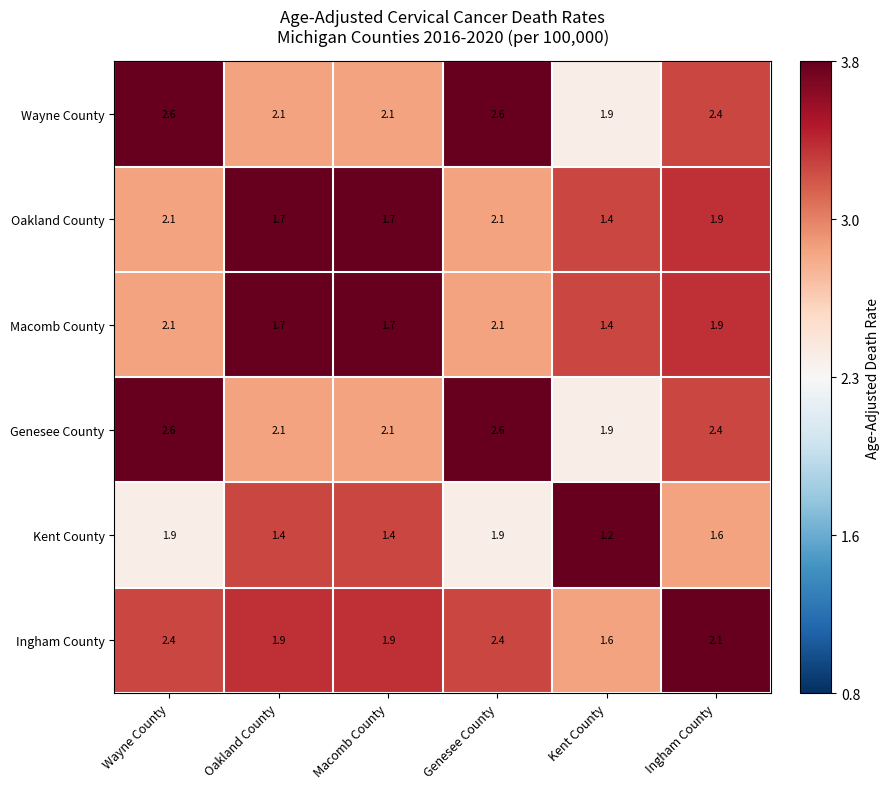

What is the difference between the second highest and minimum values in the Macomb County series?

0.7